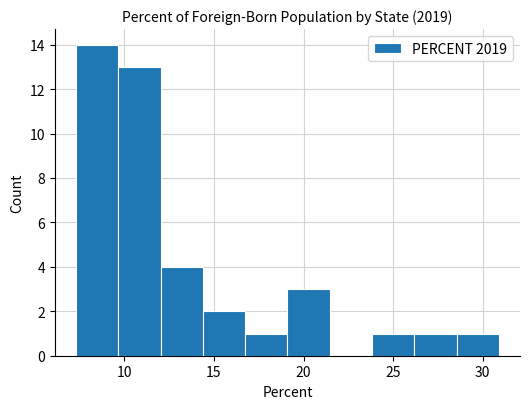

How tall is the bar that spans 9.5 to 12.0 on the x-axis? Neither the bar edges nor the heights are printed on the chart, so give them approximately, as read against the axes.

13